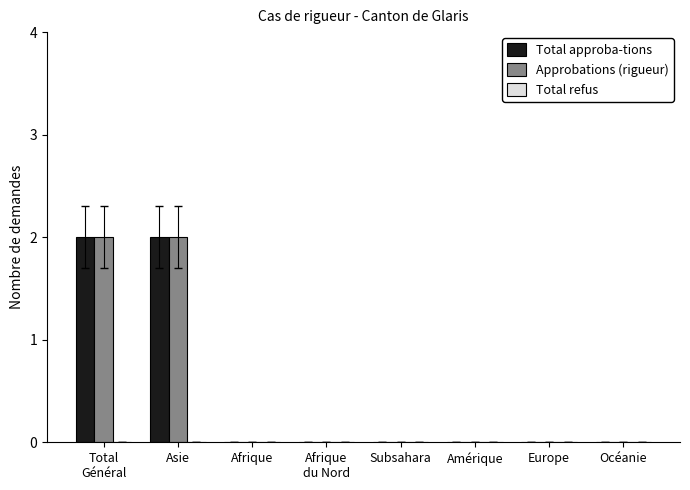

Is the value of Approbations (rigueur) at Afrique
du Nord greater than the value of Total approba-tions at Asie?

No